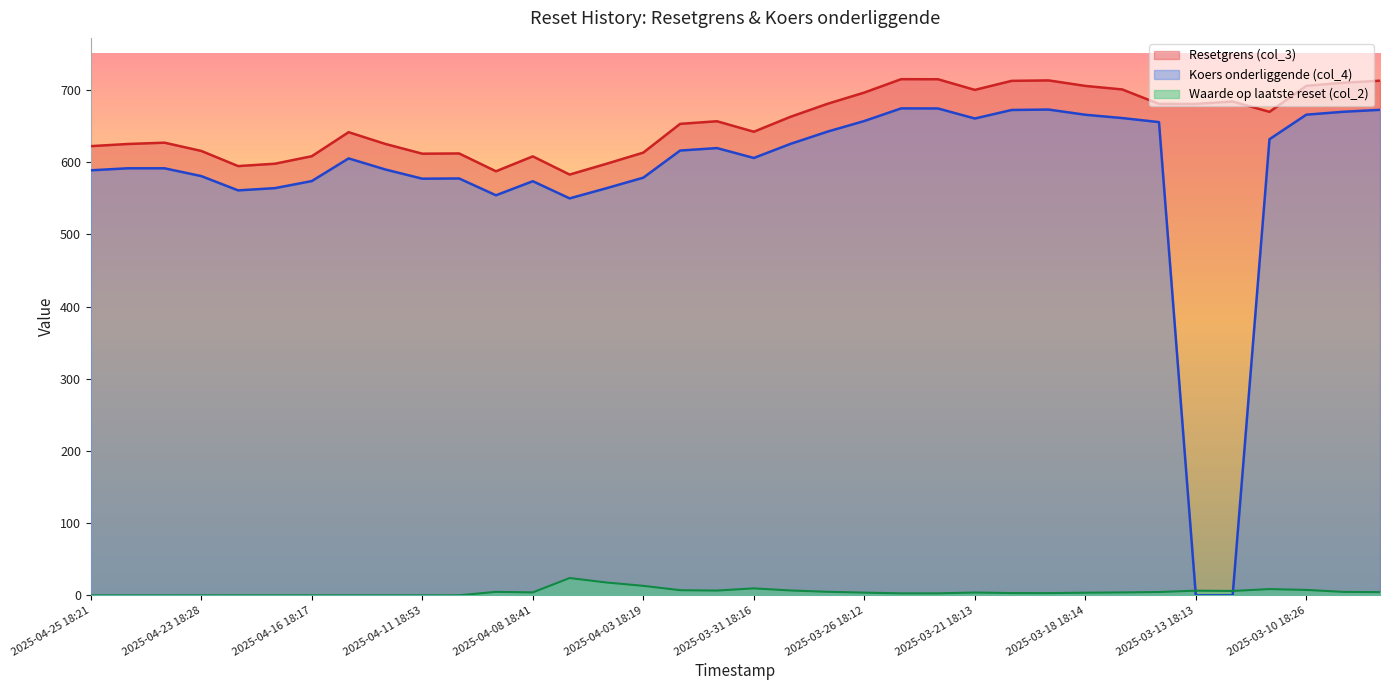

Between 2025-03-27 18:24 and 2025-04-10 18:26, which is larger?

2025-03-27 18:24